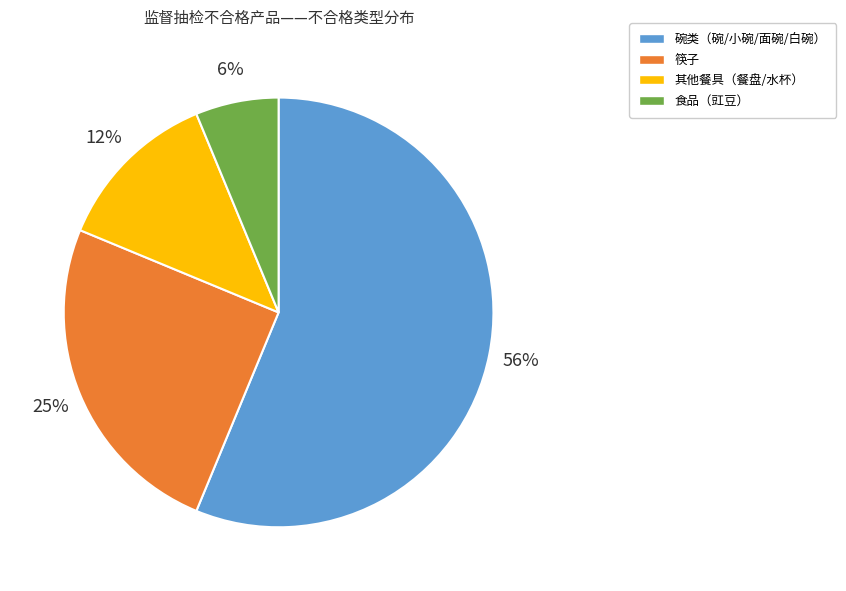

To the nearest percent, what is the average slice percentage?

25%